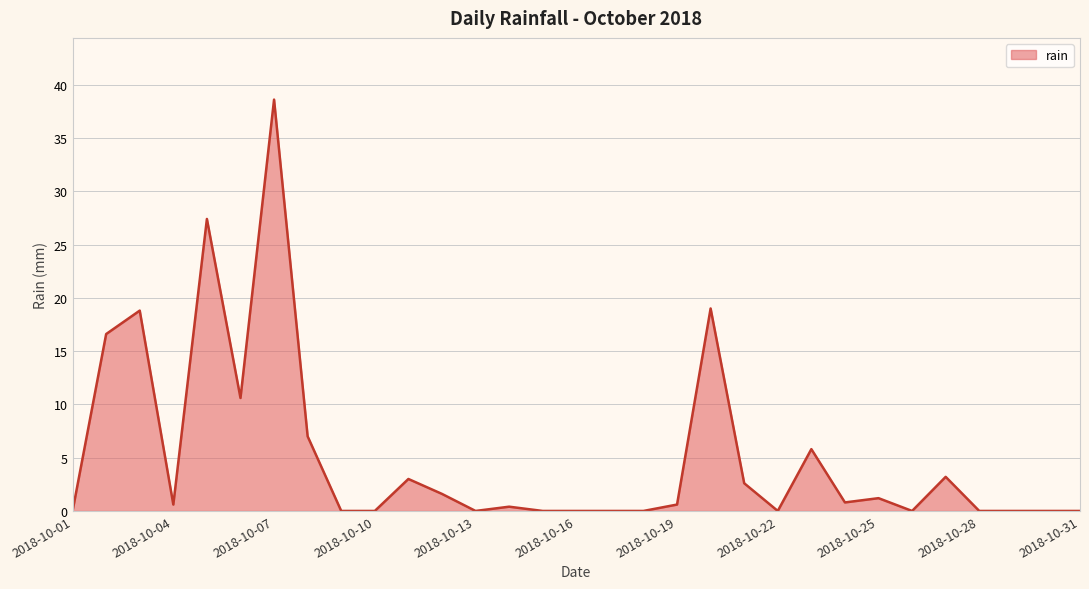

Does the chart have visible grid lines?

Yes